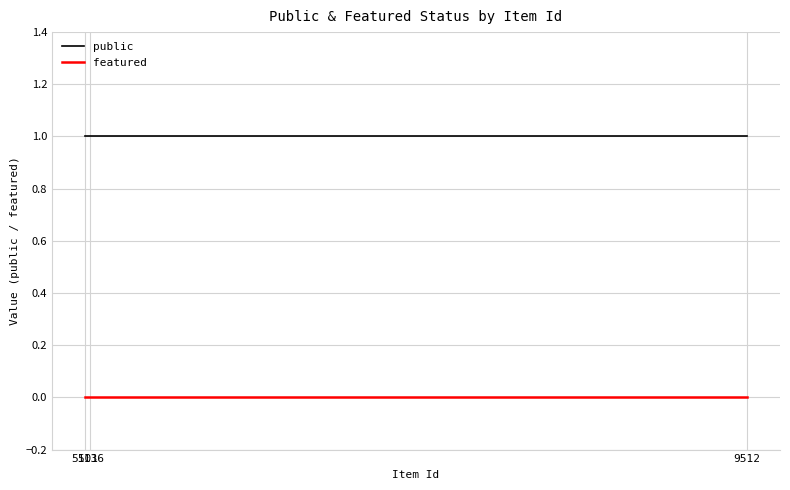

List the series in order of their peak value, highest first.

public, featured